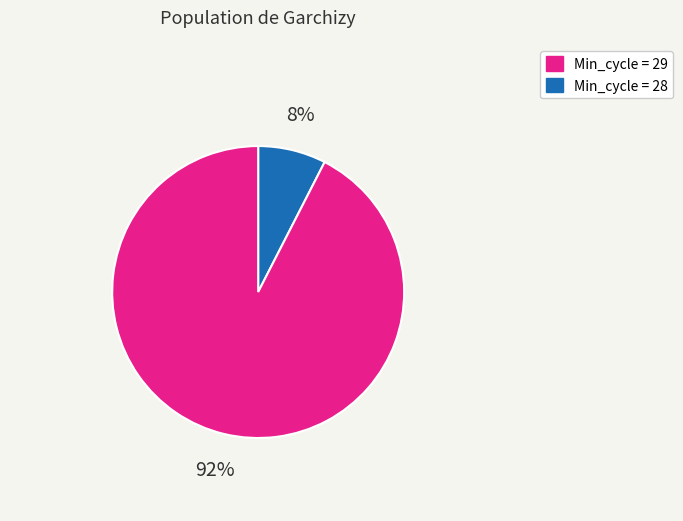

To the nearest percent, what is the average slice percentage?

50%